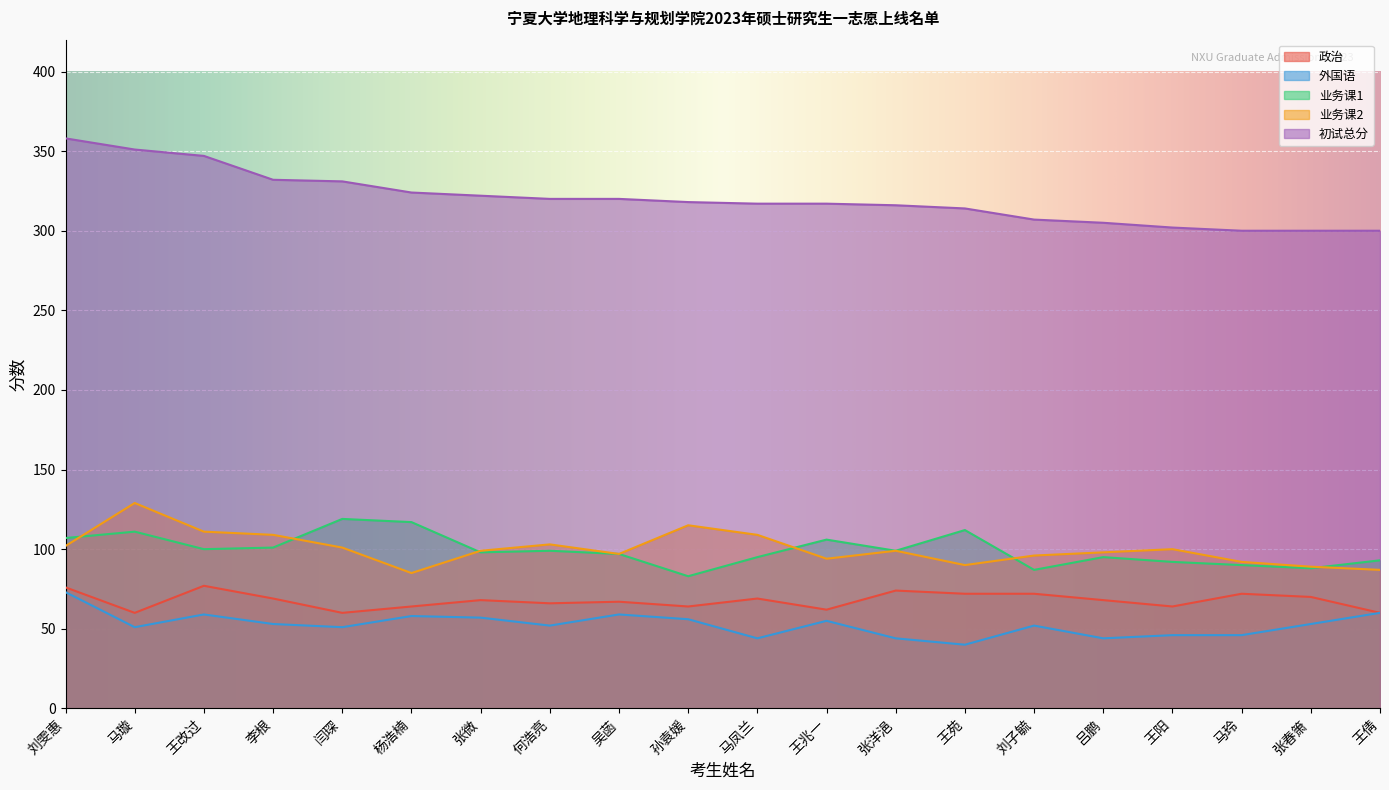

What position from the left is 马璇?

2